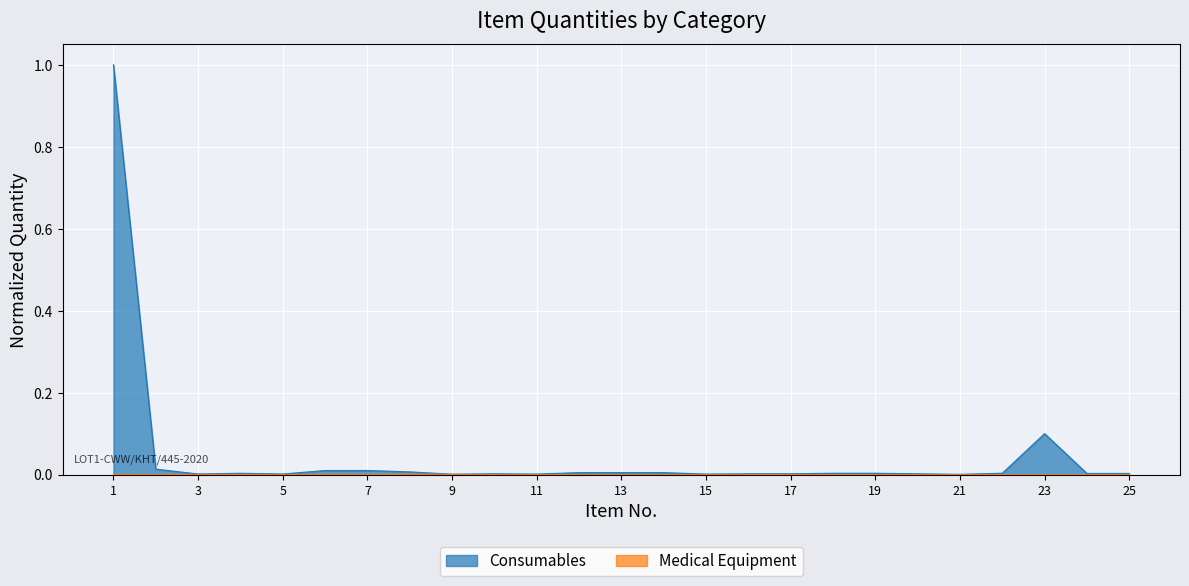

True or false: Medical Equipment and Consumables cross at least once.

False